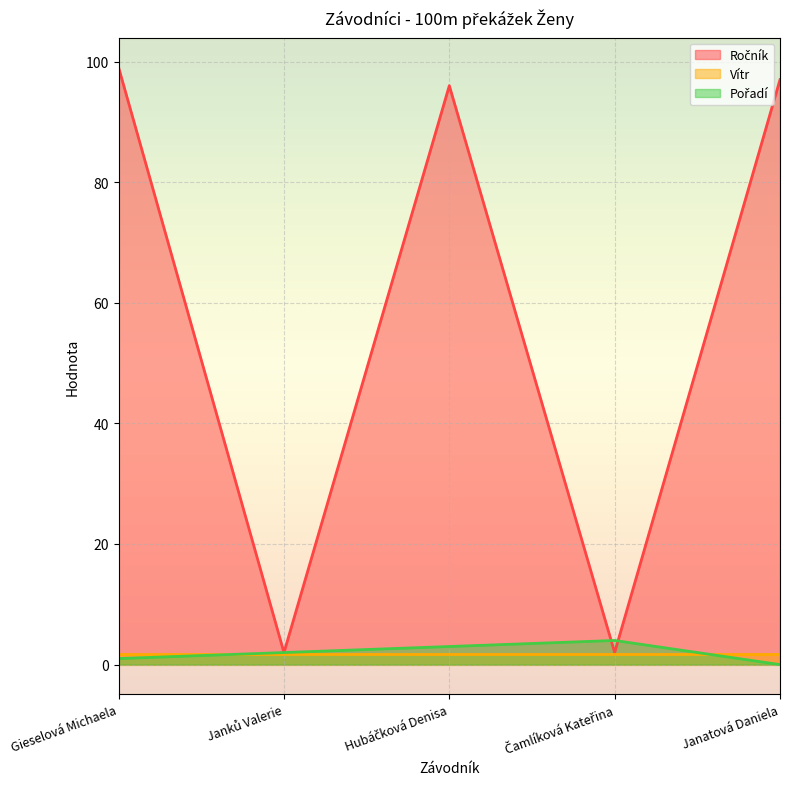

What is the sum of the Pořadí values at Janatová Daniela and Janků Valerie?

2